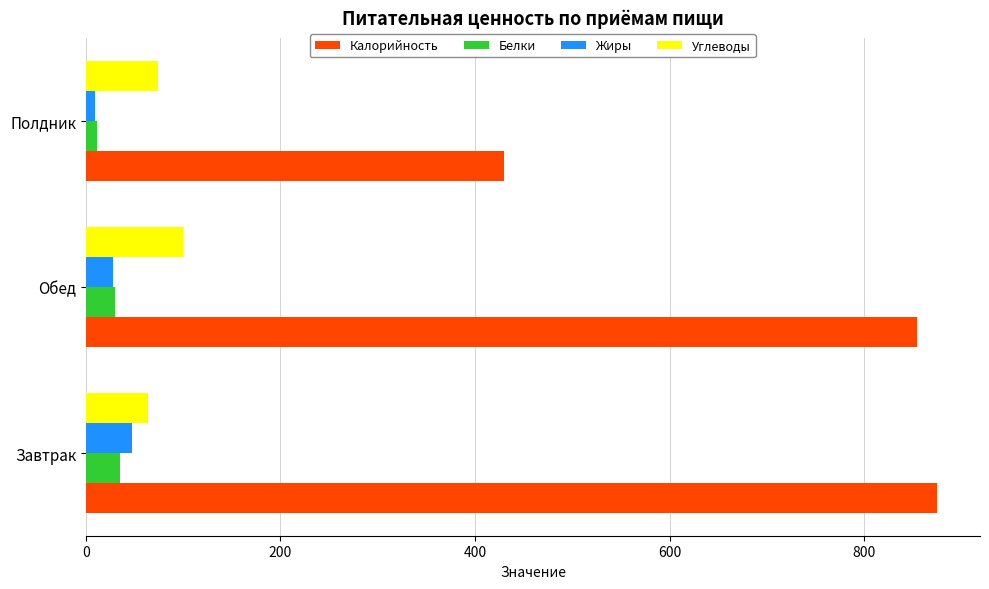

Is the value of Углеводы at Полдник greater than the value of Белки at Завтрак?

Yes